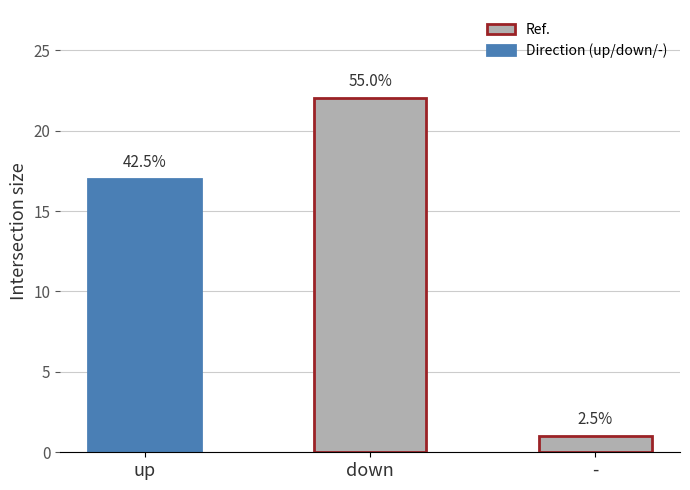

How many bars are there in total?

3